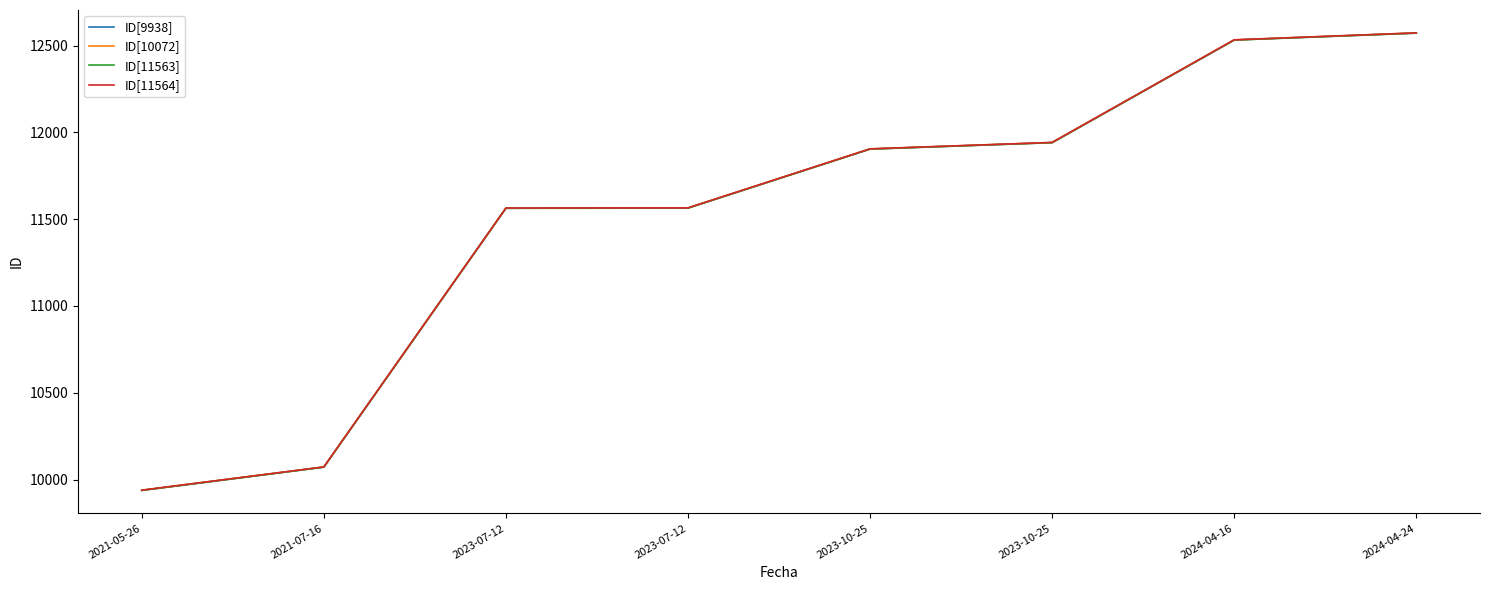

What is the average value of the ID[11563] series?

11510.2